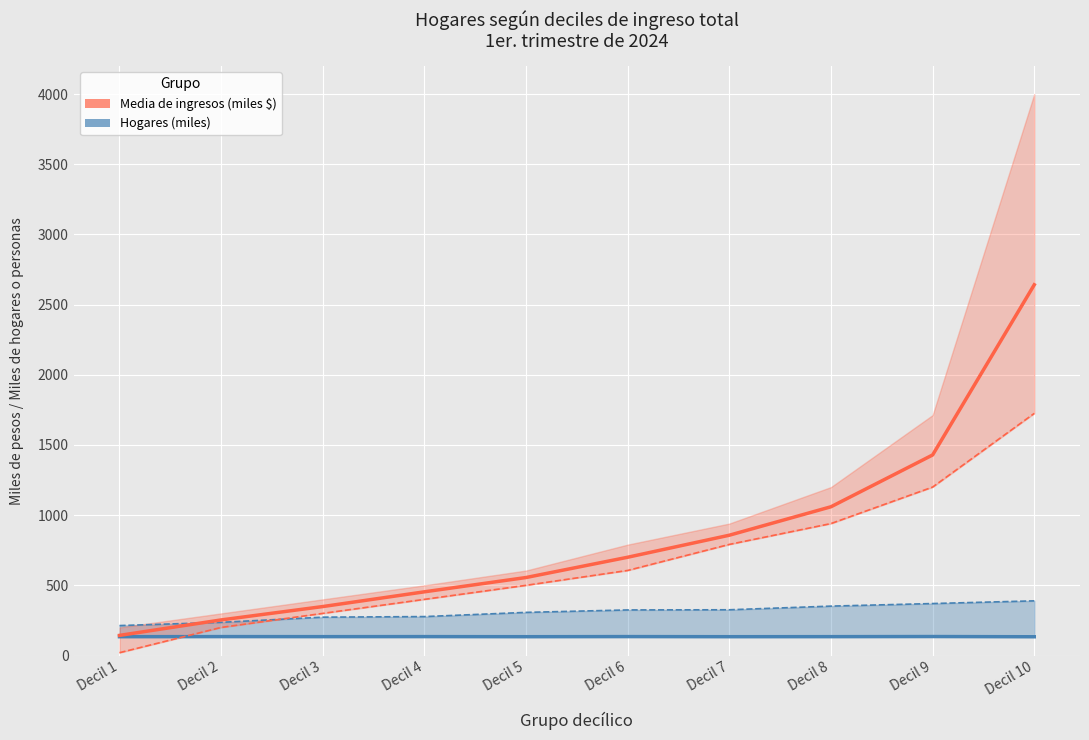

True or false: Hogares (miles) and Media de ingresos (miles $) cross at least once.

False